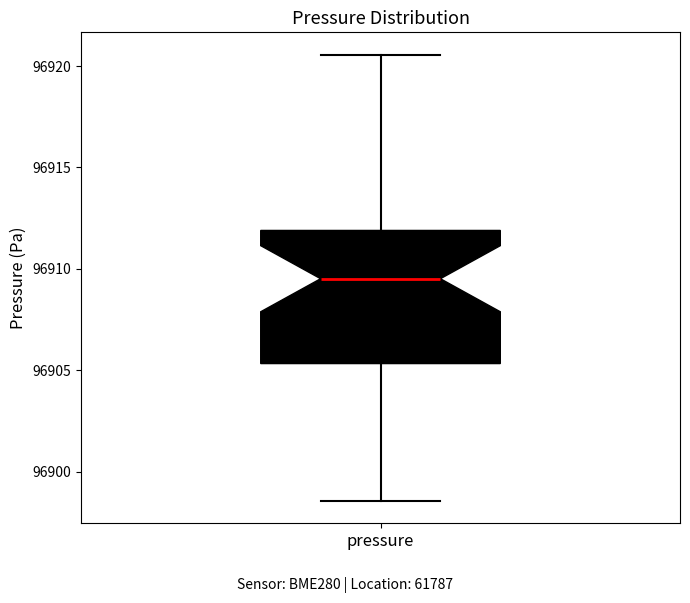

Transcribe this box plot: give where the median line is, the range the box spans, and where the two whiskers end, as read against the y-axis. The values are not printed on the chart, so give them approximately, as read against the axis.

median 96909.5, box 96905.5 to 96912.0, whiskers 96898.5 to 96920.5